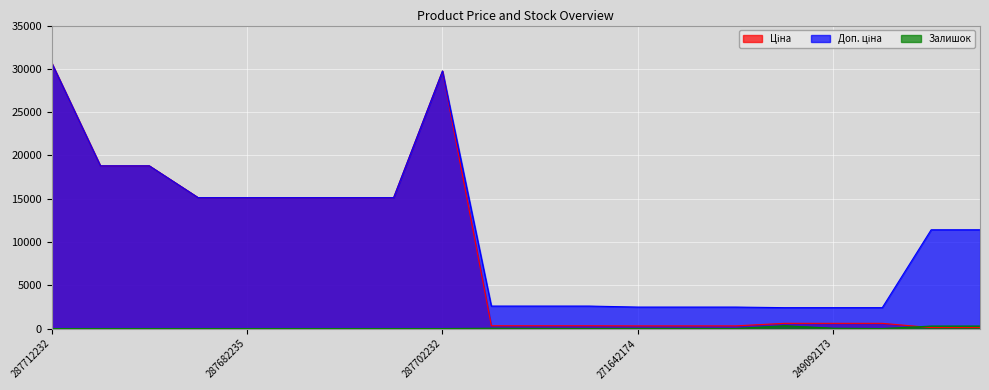

What value does the Ціна series have at 287682235?

15120.0